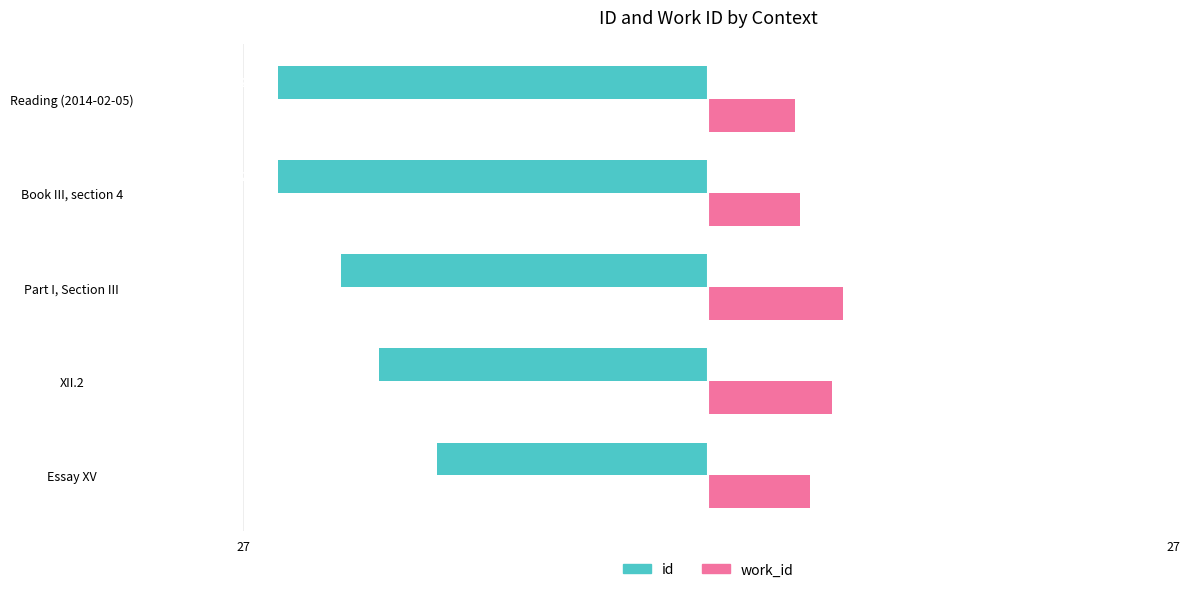

What is the average value of the id series?

-21.2